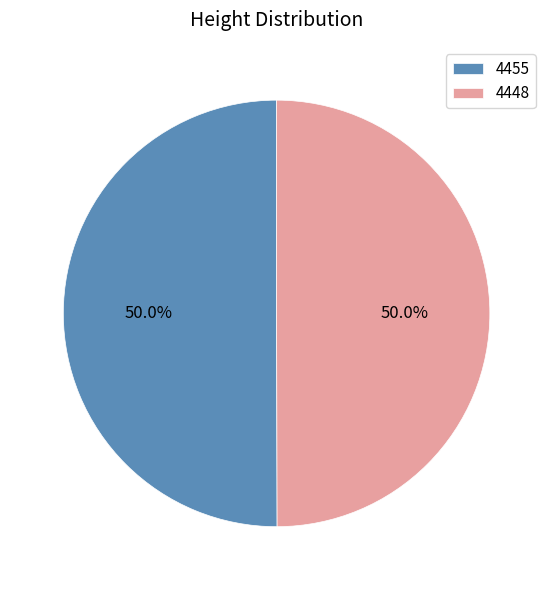

What percentage is the 4455 slice, to the nearest percent?

50%